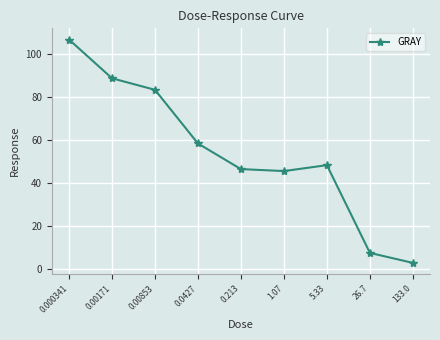

What is the change in value from 0.00853 to 133.0?

-80.7